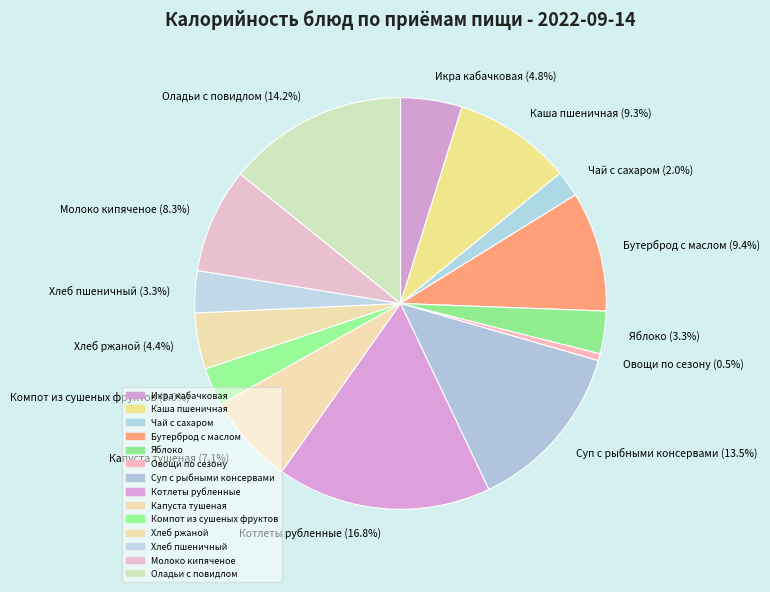

What percentage do Молоко кипяченое and Хлеб пшеничный together represent?

11.6%